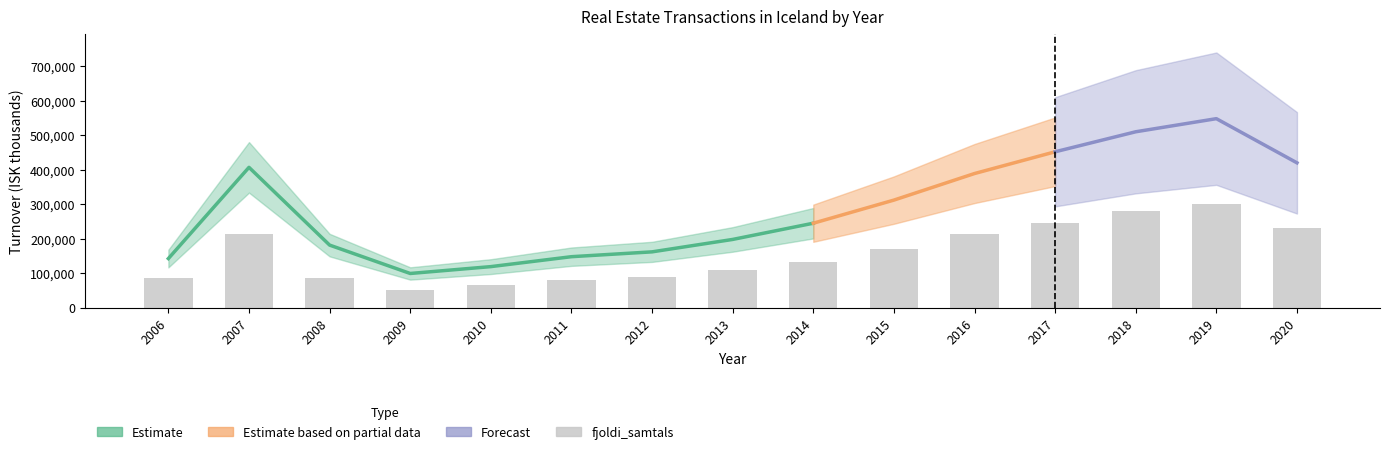

How many data points in velta_samtals are above 245000?

7